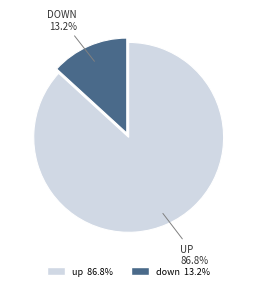

To the nearest percent, what is the difference between the up and down slice percentages?

74%